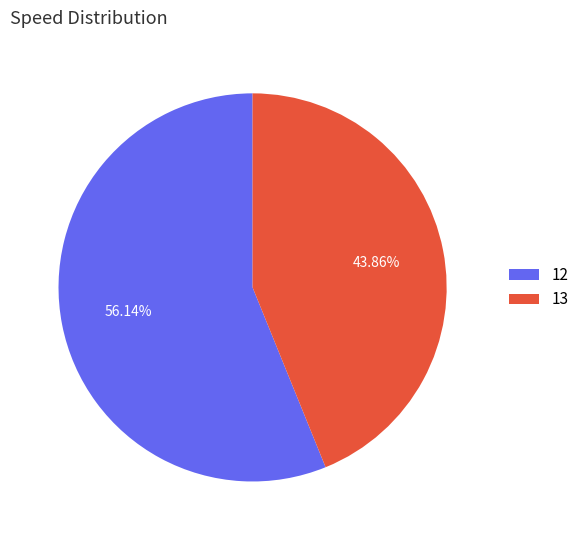

Between 12 and 13, which is larger?

12